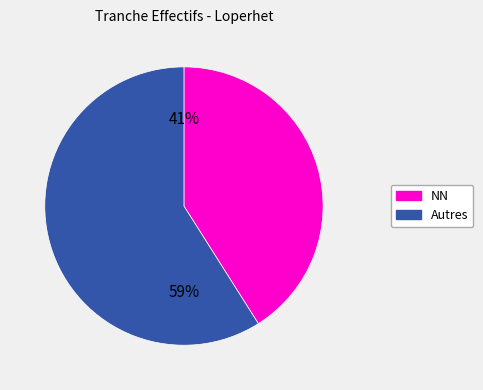

To the nearest percent, what is the average slice percentage?

50%